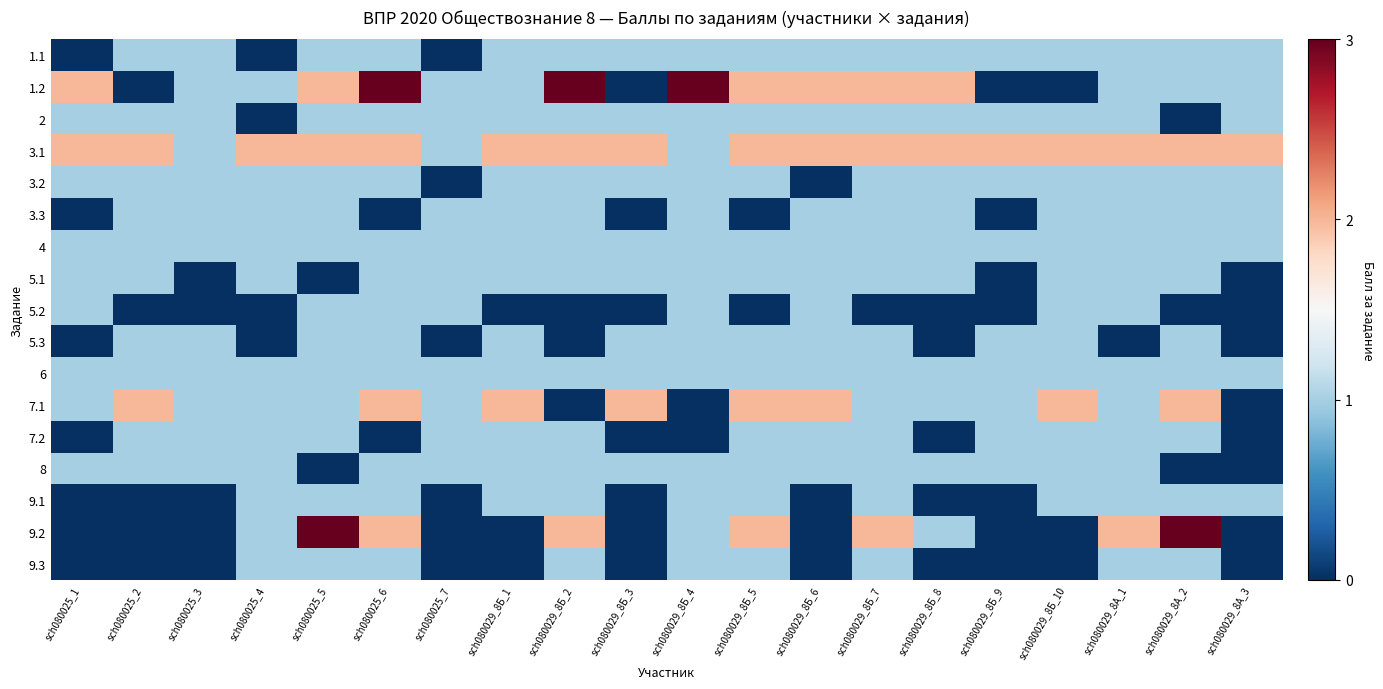

At which category is the sum across all series the highest?

sch080025_6